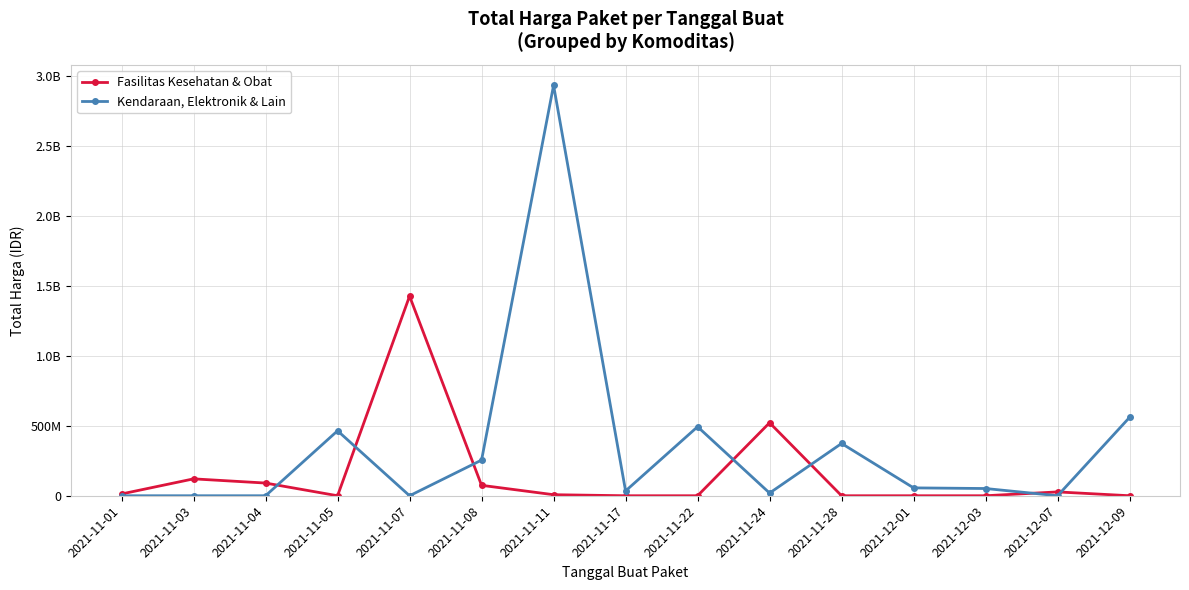

True or false: Fasilitas Kesehatan & Obat has more than 0 interior local peaks.

True